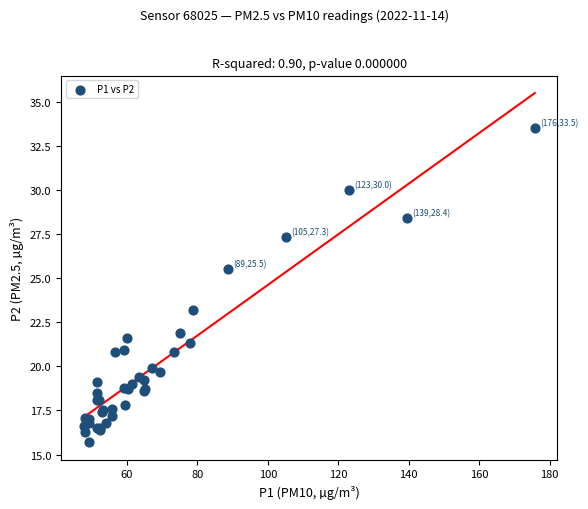

What Y value in the scatter plot is closest to 24?

23.2